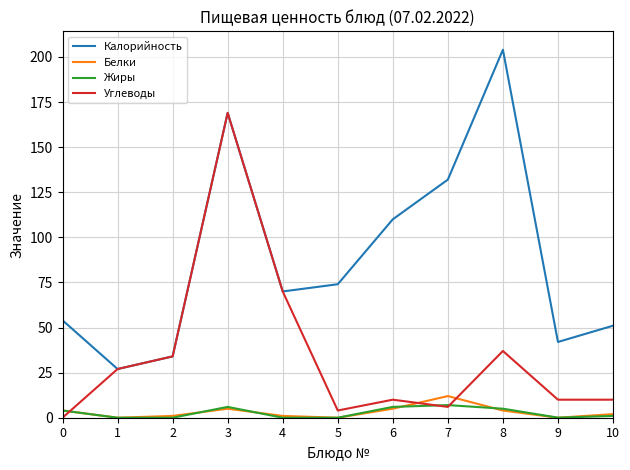

True or false: Калорийность and Жиры cross at least once.

False